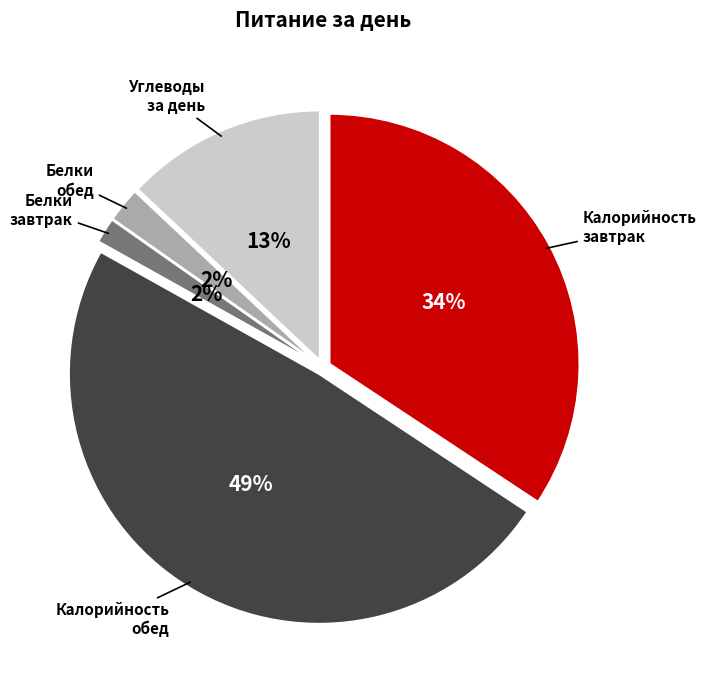

Is there any slice that represents more than half of the pie?

No